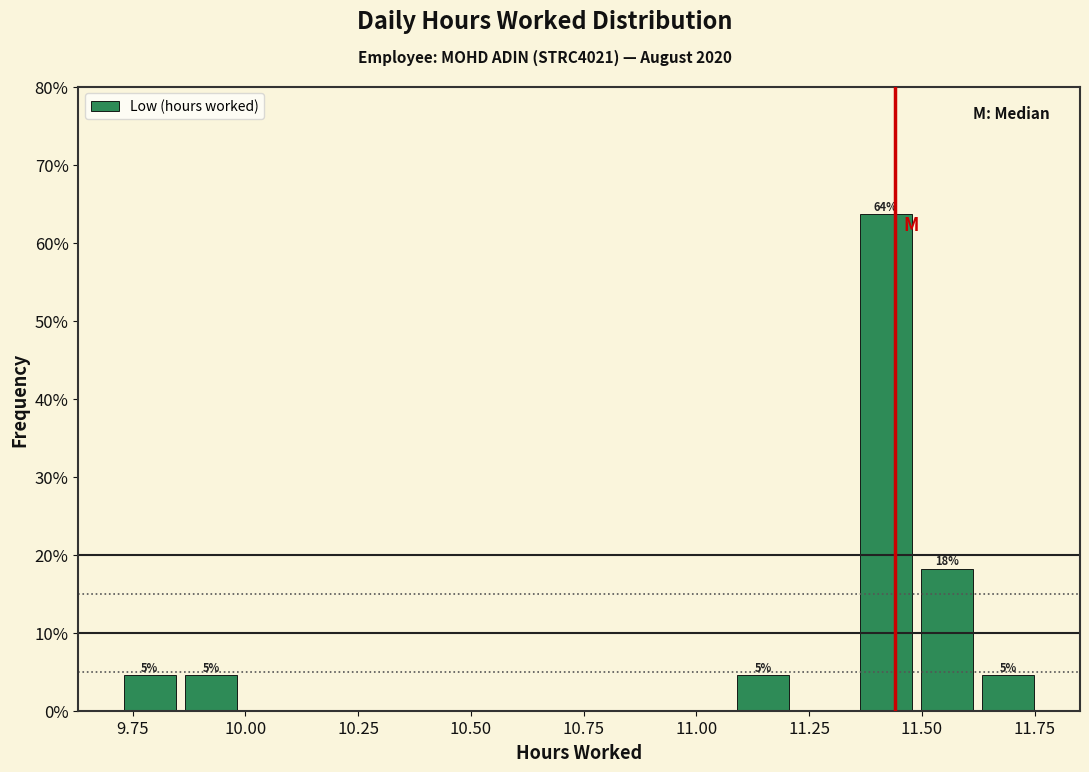

Around what value on the x-axis is the tallest bar? Give the approximate position of its centre, as read against the axis.

11.40